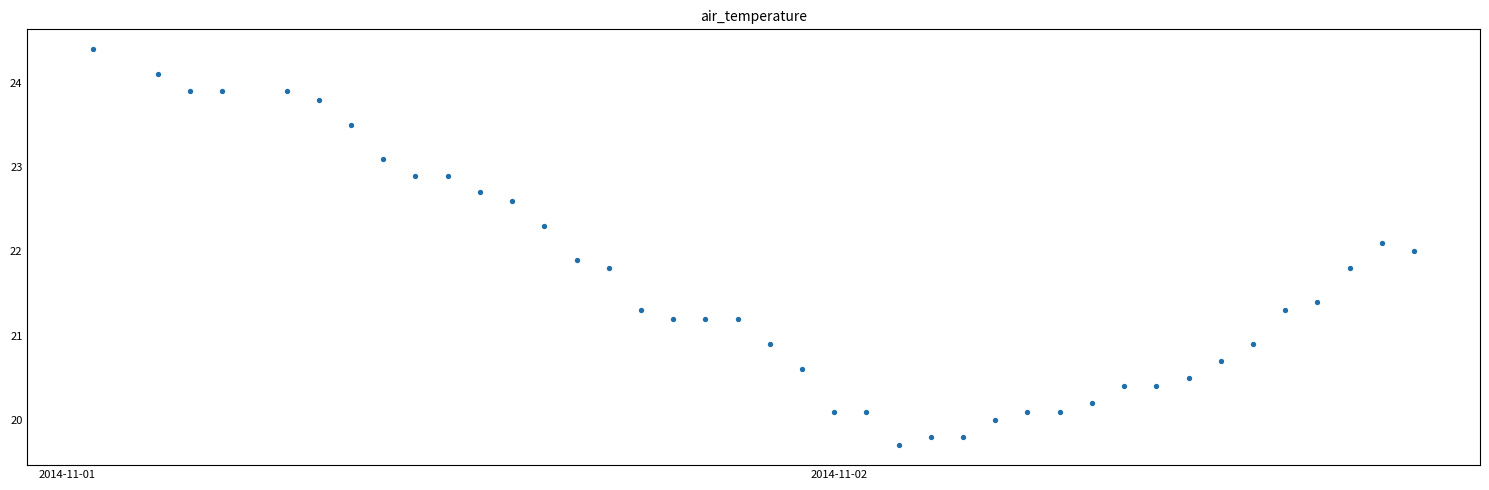

What is the range of Y values (max minus min)?

4.7